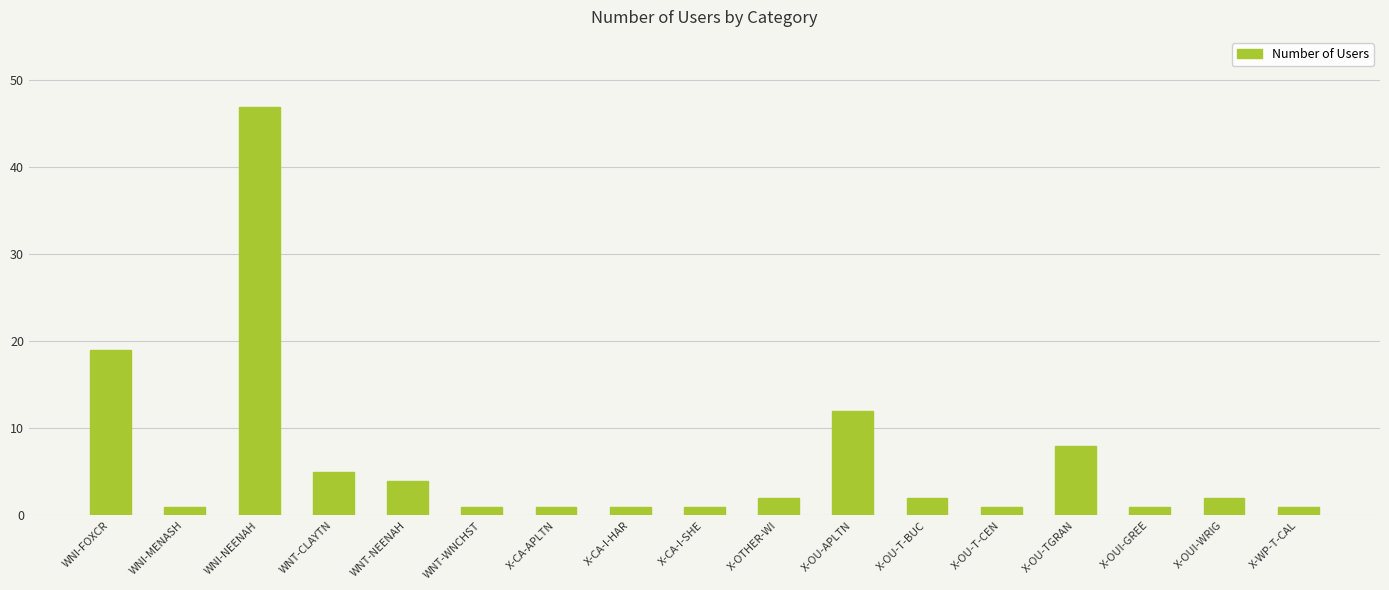

Reading left to right, transcribe all the data shown in this chart.

WNI-FOXCR=19	WNI-MENASH=1	WNI-NEENAH=47	WNT-CLAYTN=5	WNT-NEENAH=4	WNT-WNCHST=1	X-CA-APLTN=1	X-CA-I-HAR=1	X-CA-I-SHE=1	X-OTHER-WI=2	X-OU-APLTN=12	X-OU-T-BUC=2	X-OU-T-CEN=1	X-OU-TGRAN=8	X-OUI-GREE=1	X-OUI-WRIG=2	X-WP-T-CAL=1